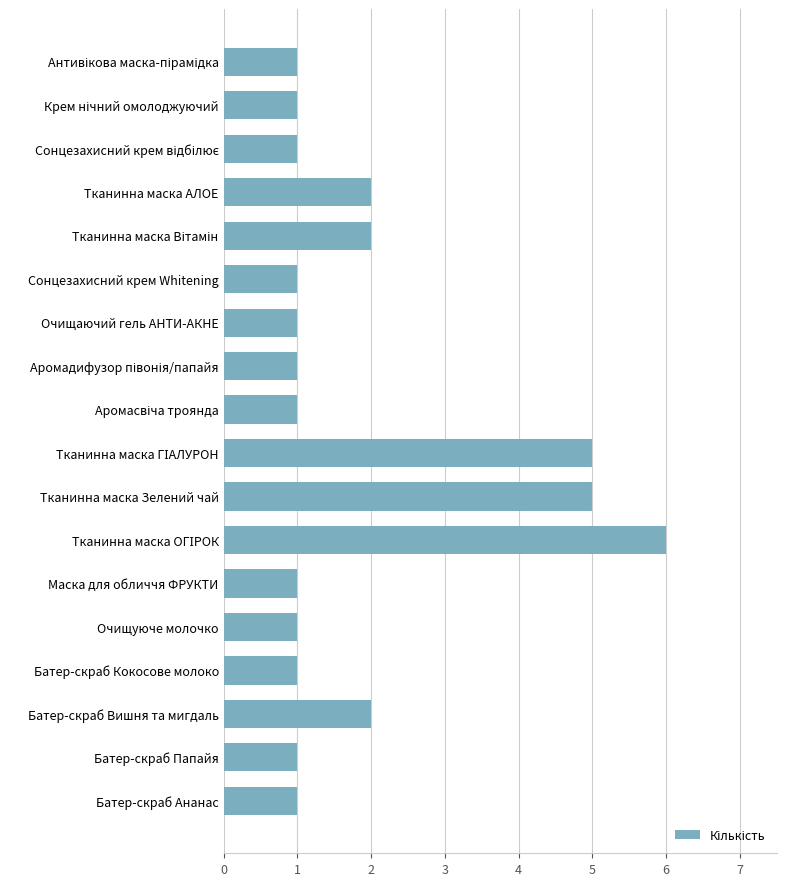

What is the difference between the second highest and minimum values?

4